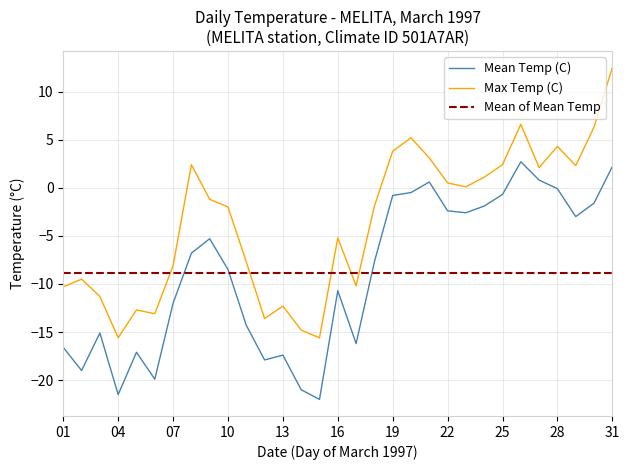

The Max Temp (C) series shows 0.6 at 1997-03-24. True or false?

False